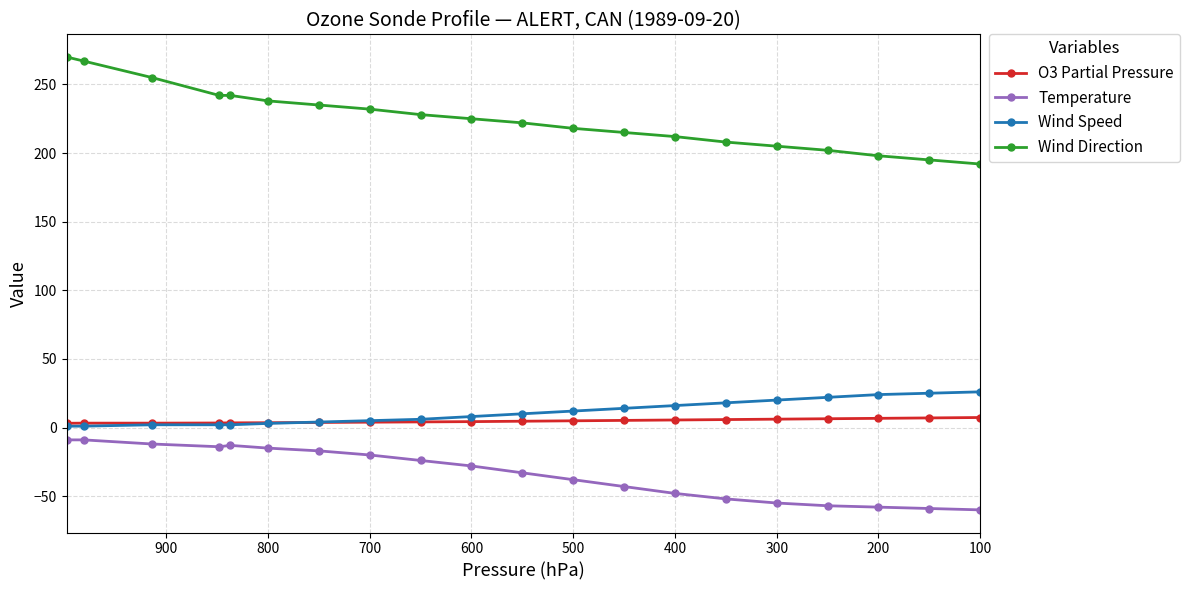

How many data points in Temperature are above -28?

9